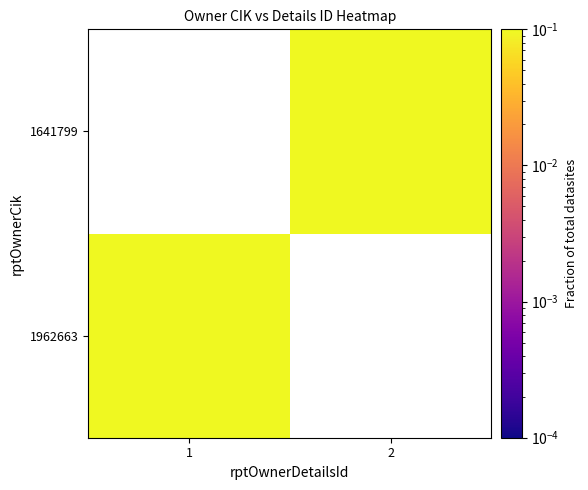

At which category is the sum across all series the highest?

1